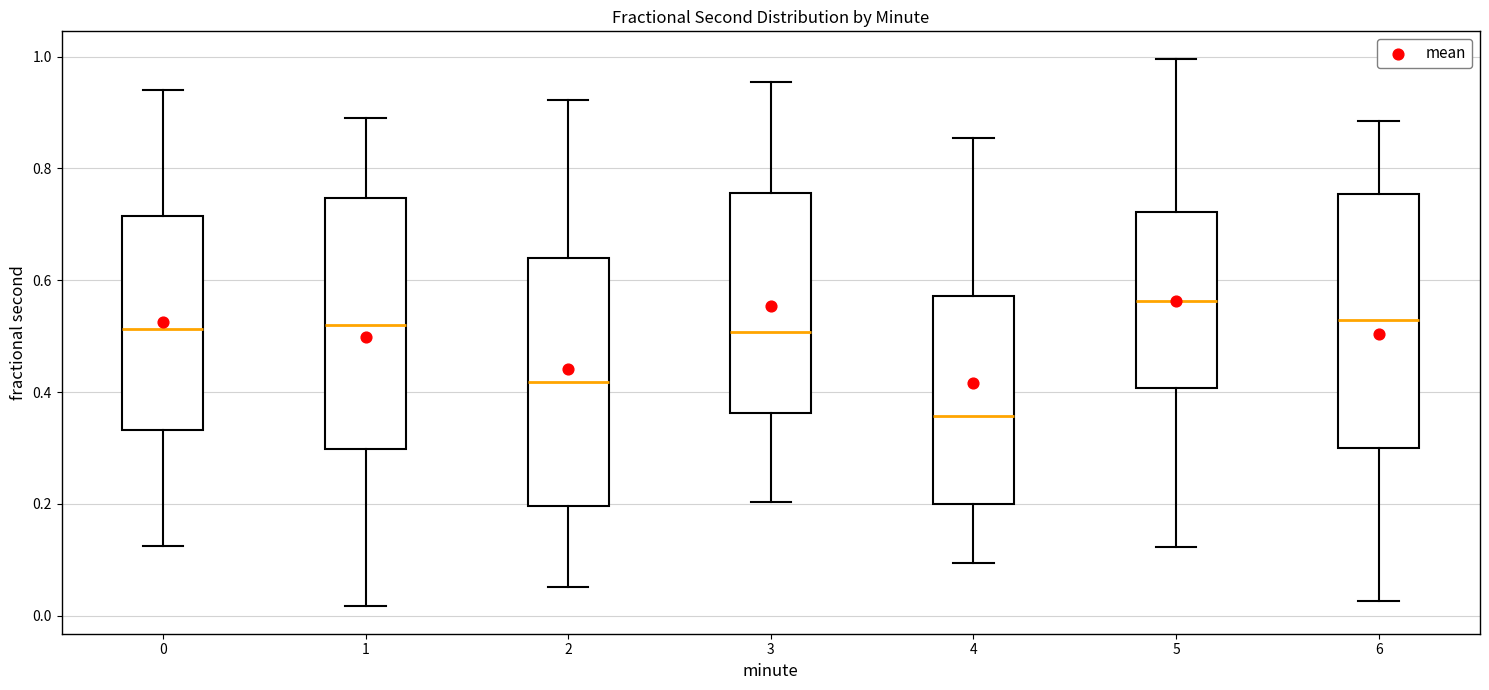

Where does the upper whisker of the box at x = 0 end on the y-axis? The values are not printed on the chart, so give them approximately, as read against the axis.

0.94